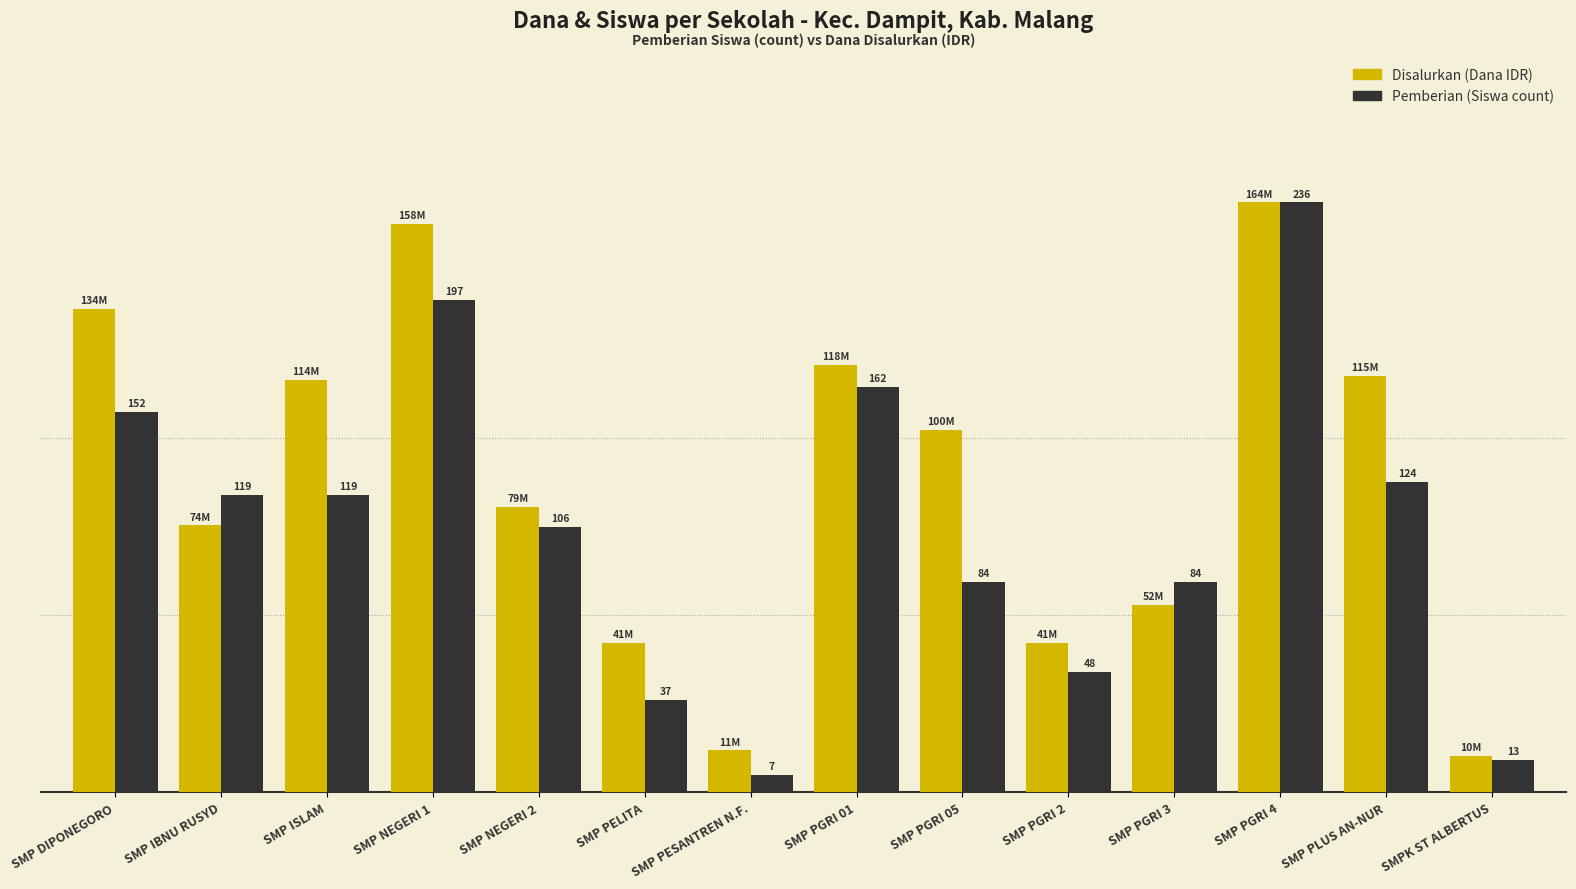

At which category is the sum across all series the highest?

SMP PGRI 4